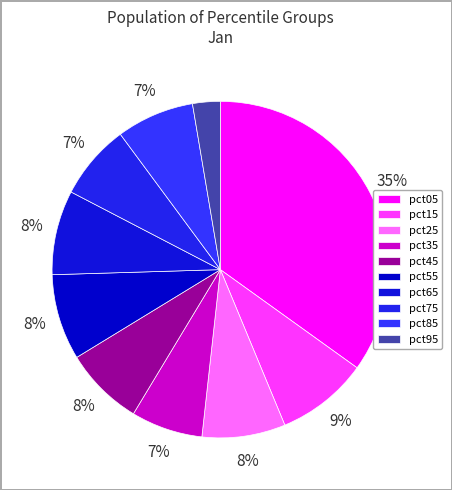

Which category has the smallest portion of the pie?

pct95